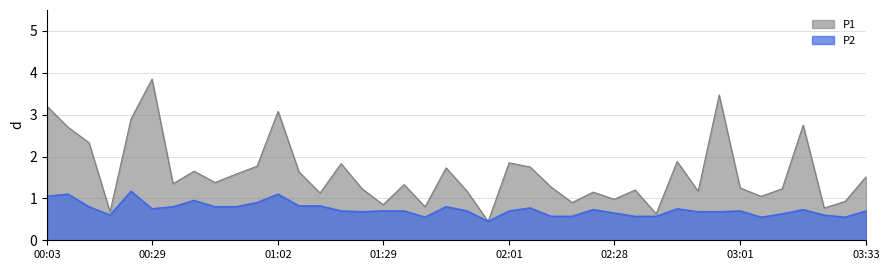

True or false: P1 and P2 intersect in this chart.

False